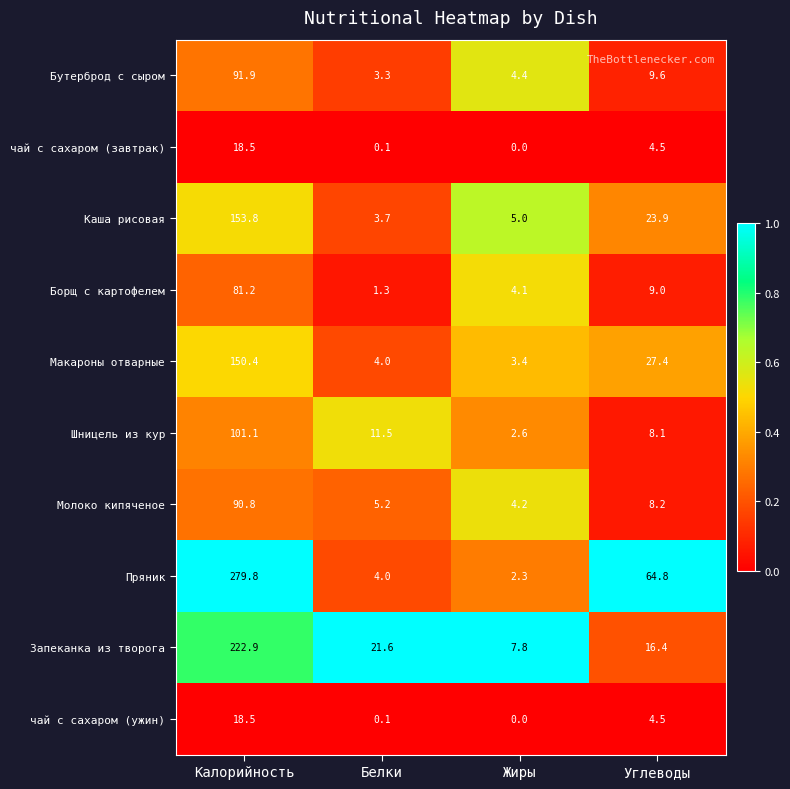

Is it true that Макароны отварные equals 3.4 at Жиры?

True